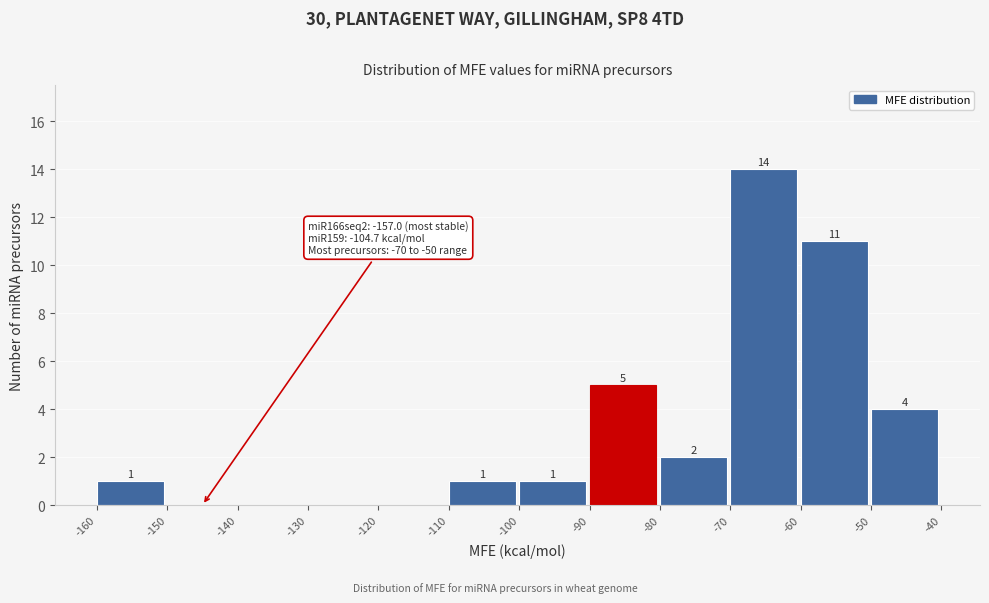

Which range on the x-axis has the tallest bar?

-70 to -60